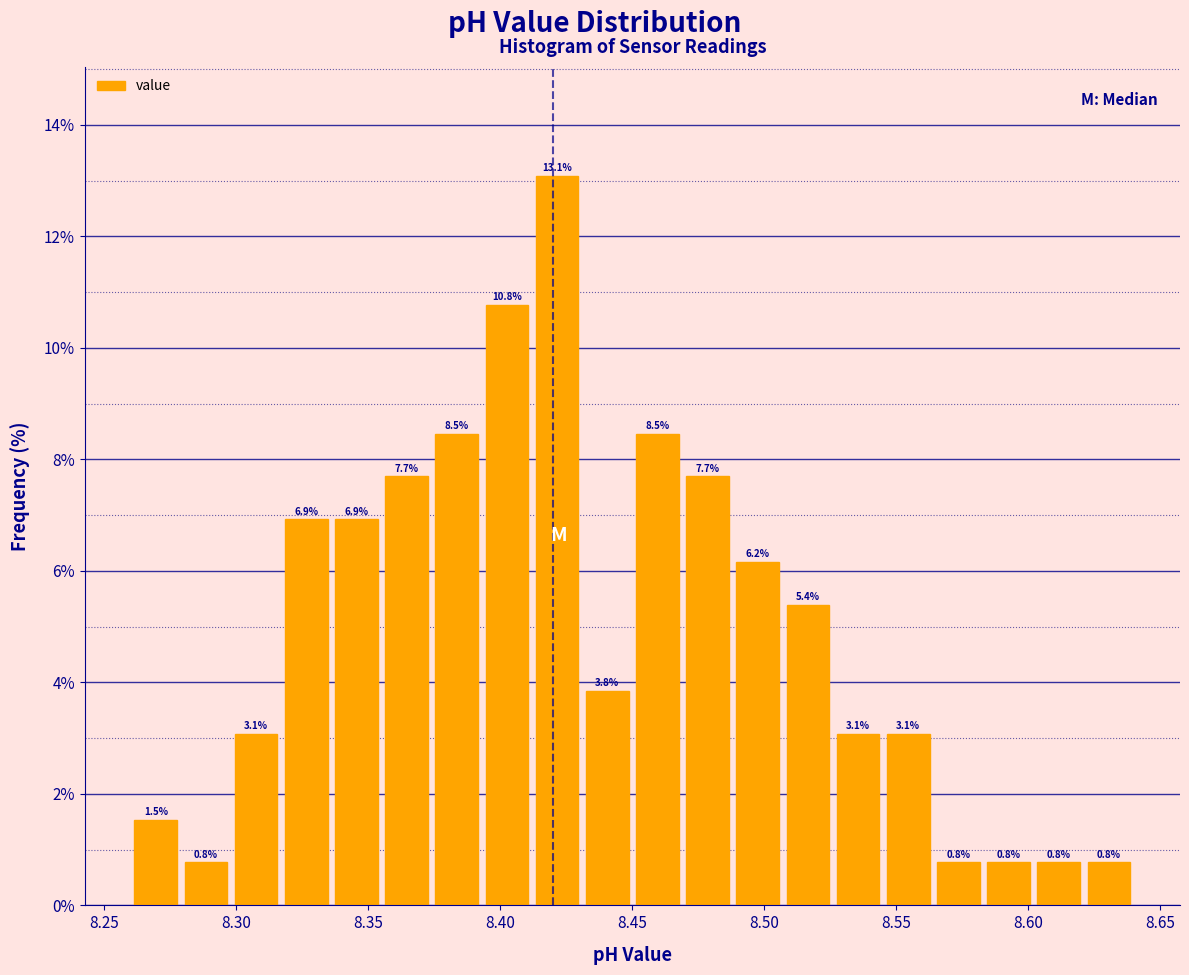

Around what value on the x-axis is the tallest bar? Give the approximate position of its centre, as read against the axis.

8.420